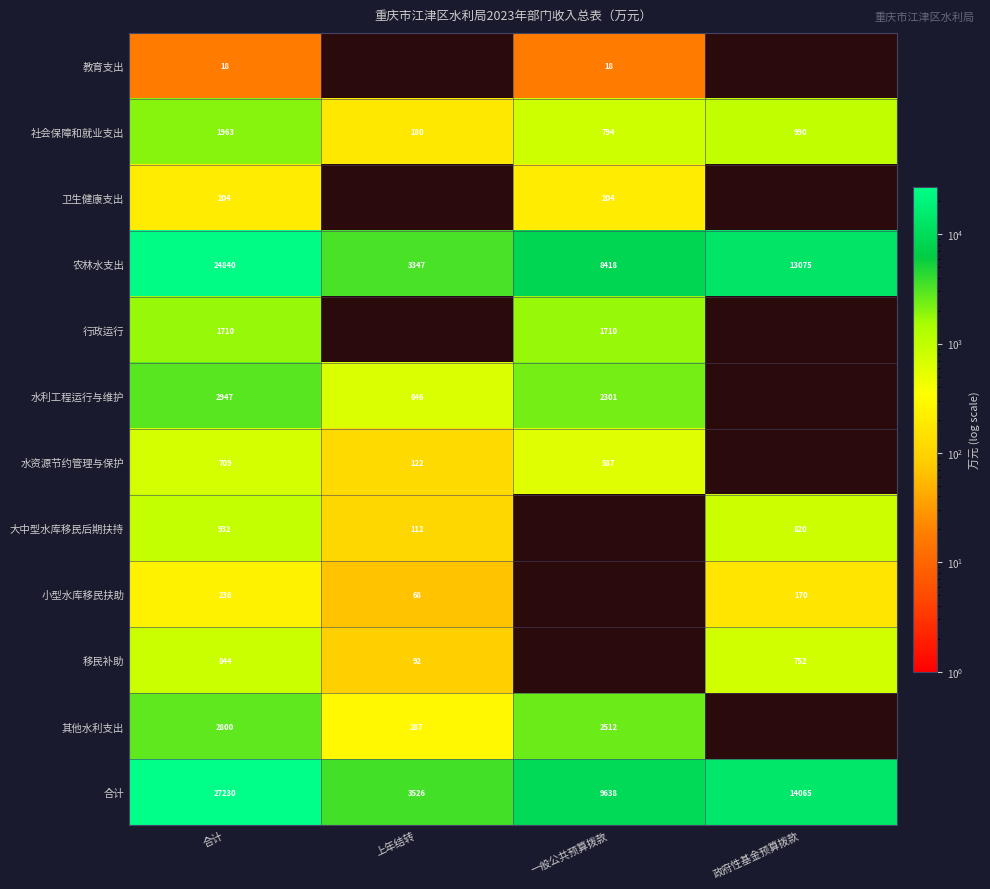

What is the spread (max minus min) of values at 合计?

27212.0